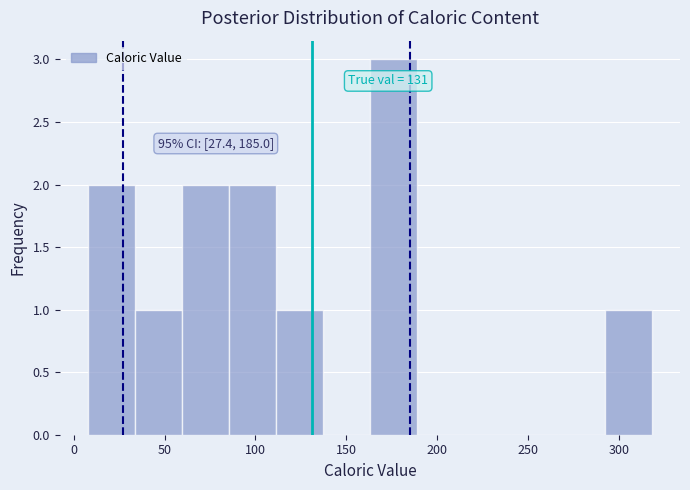

Over which range of the x-axis is the bar tallest?

165 to 190